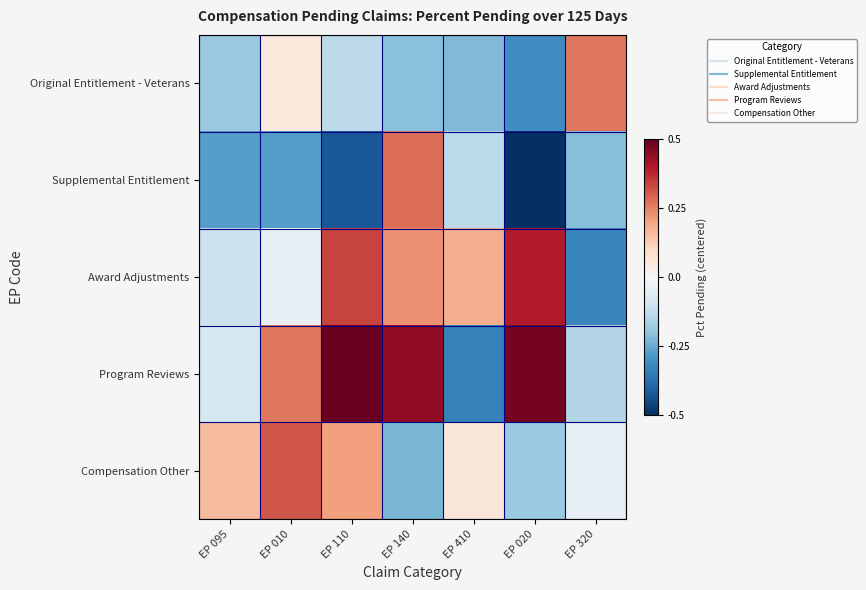

How many data points does each series have?

7